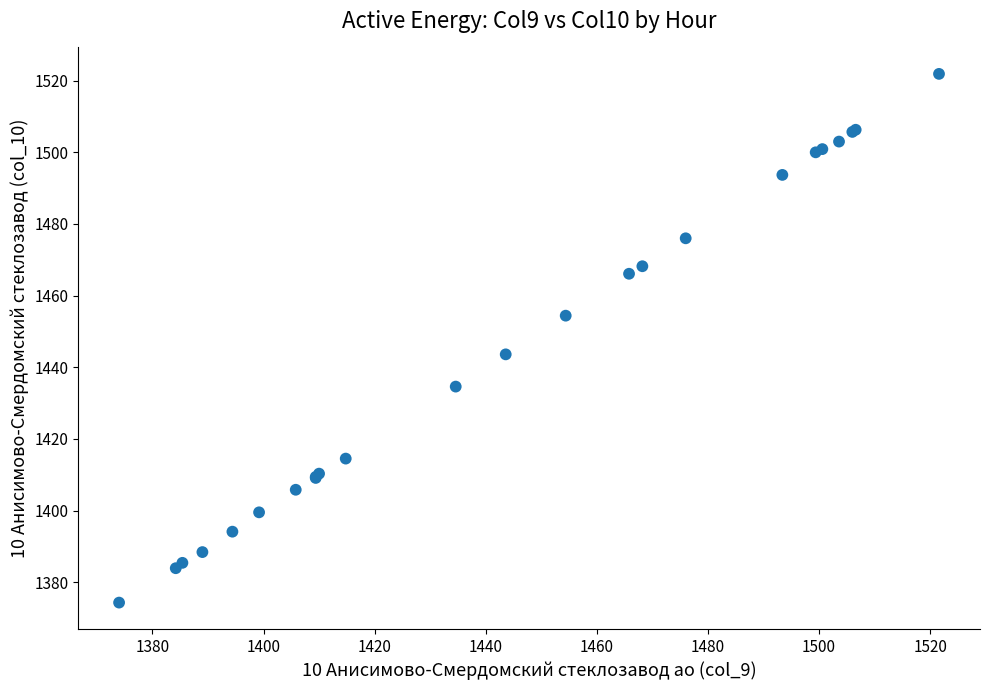

What Y value in the scatter plot is closest to 1448?

1443.6